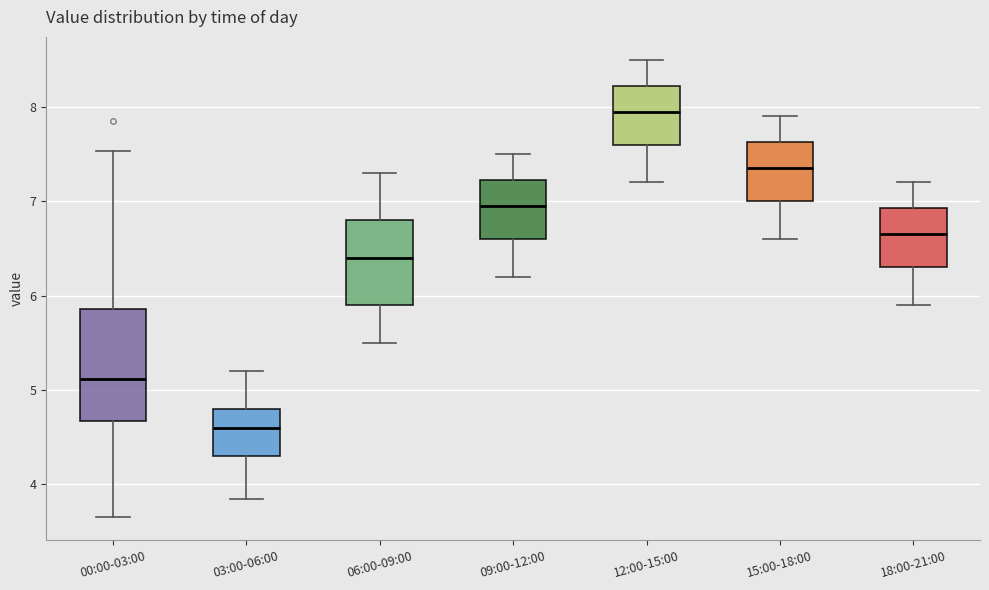

Where is the lower edge of the box for 09:00-12:00 on the y-axis? The values are not printed on the chart, so give them approximately, as read against the axis.

6.6